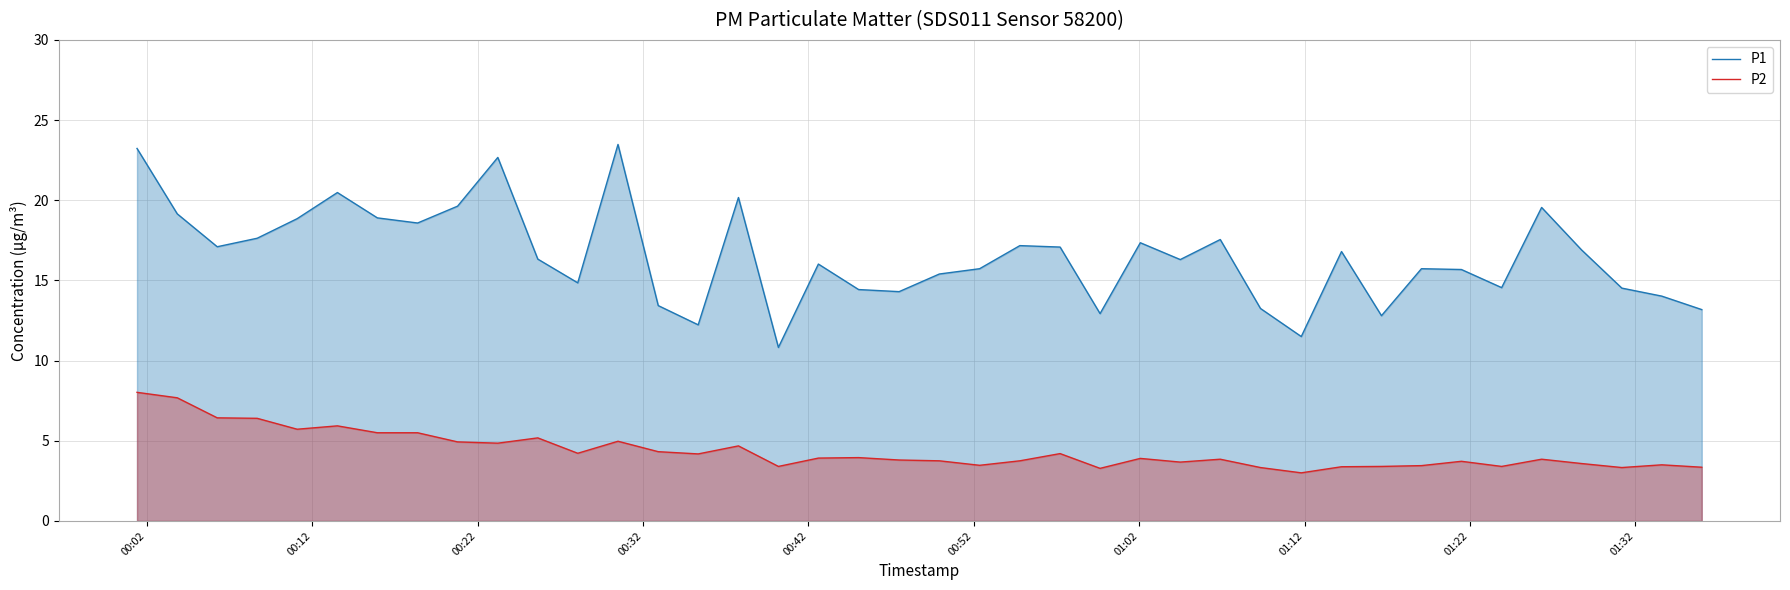

What is the minimum value shown in the chart?

3.0